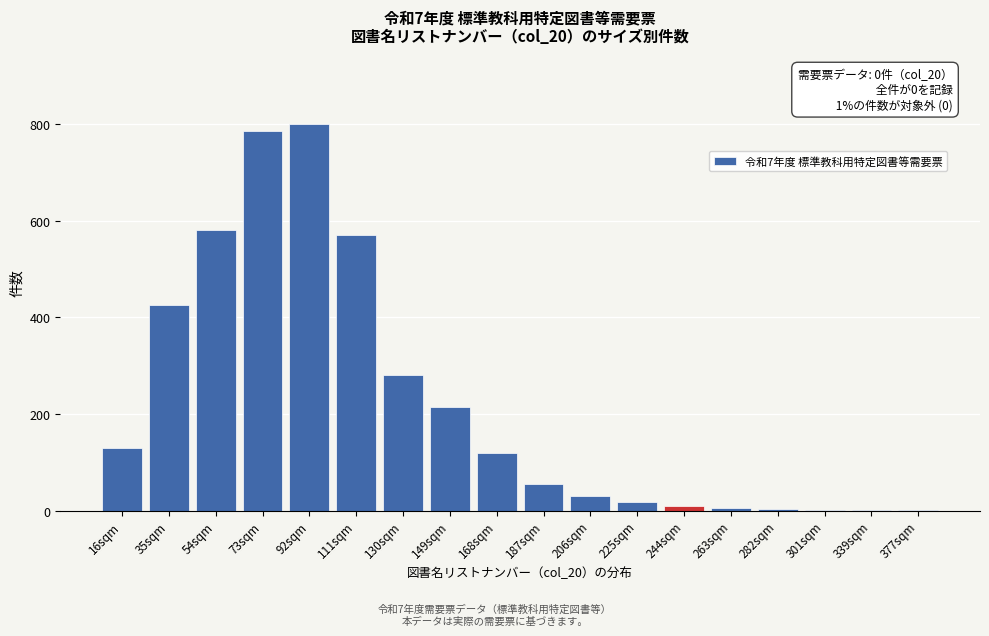

The value at 168sqm is 120. True or false?

True